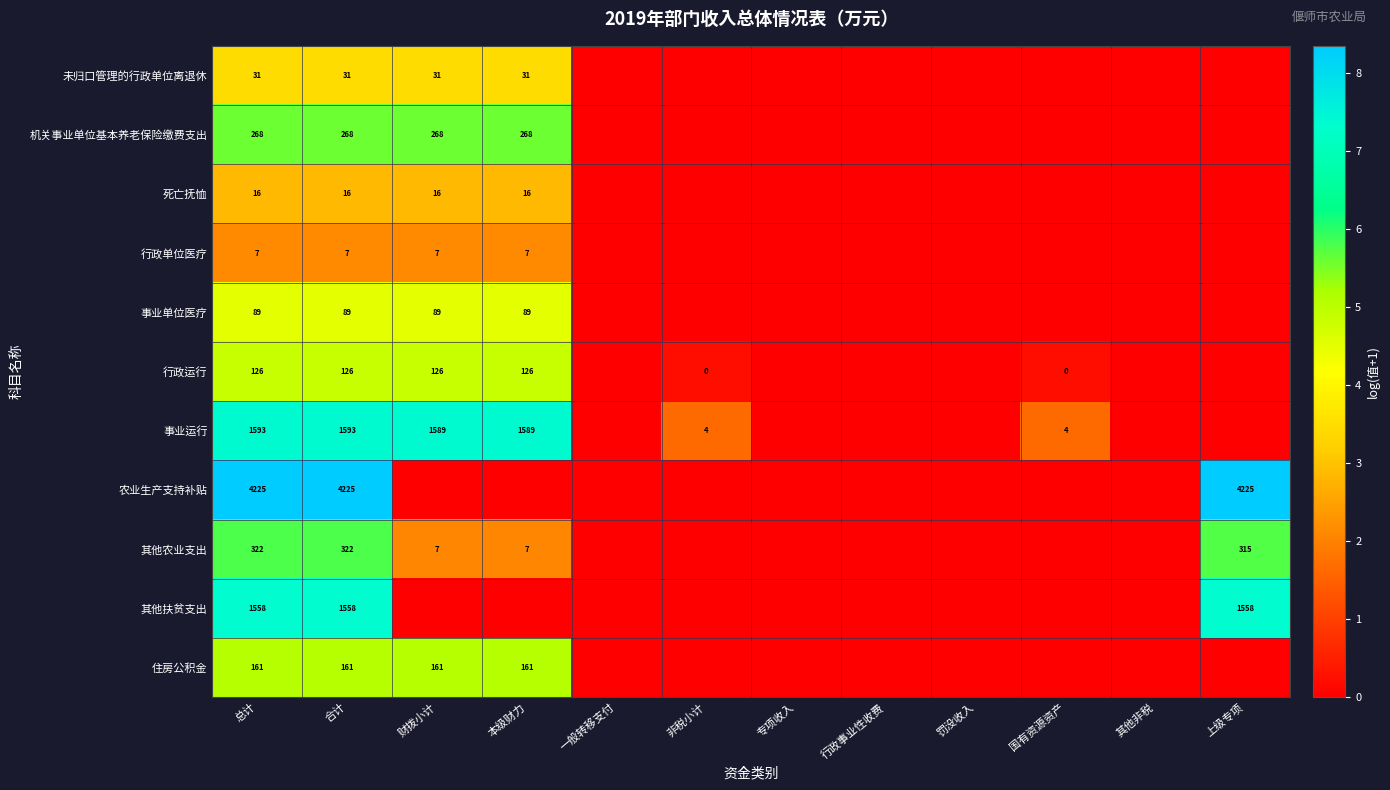

True or false: 其他扶贫支出 has a value of 2601 at 合计.

False